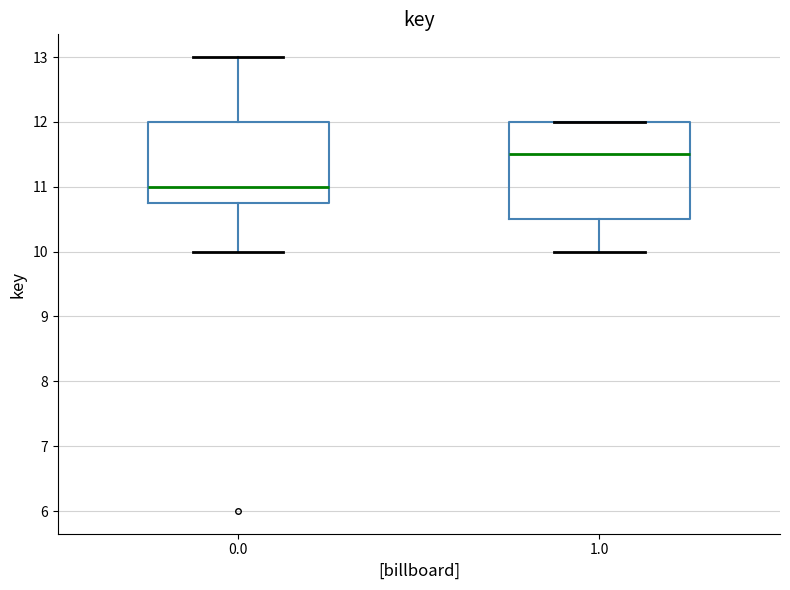

Which box has the highest median line?

1.0